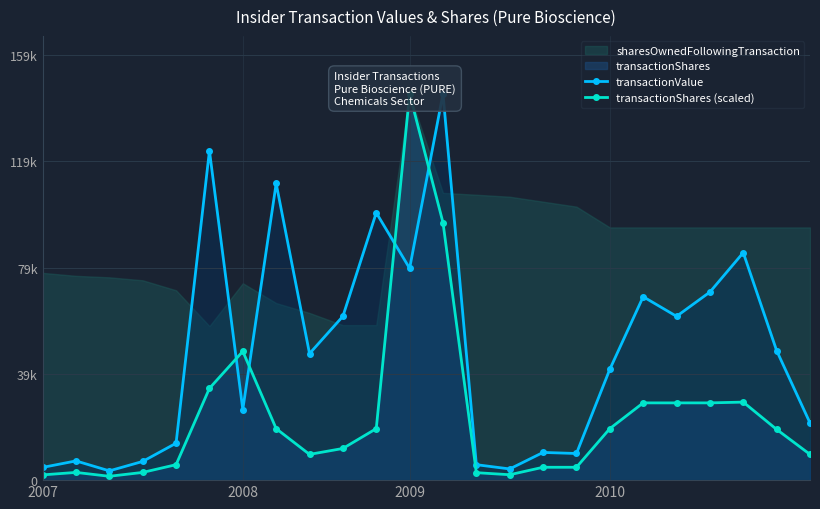

What is the total value across all series at 8?

57166.7